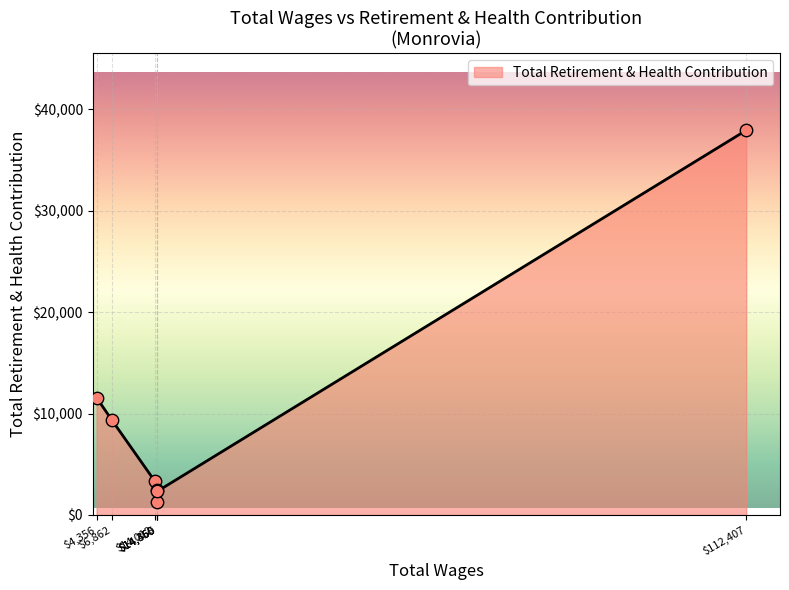

What is the change in value from 14350.0 to 4356.0?

+9113